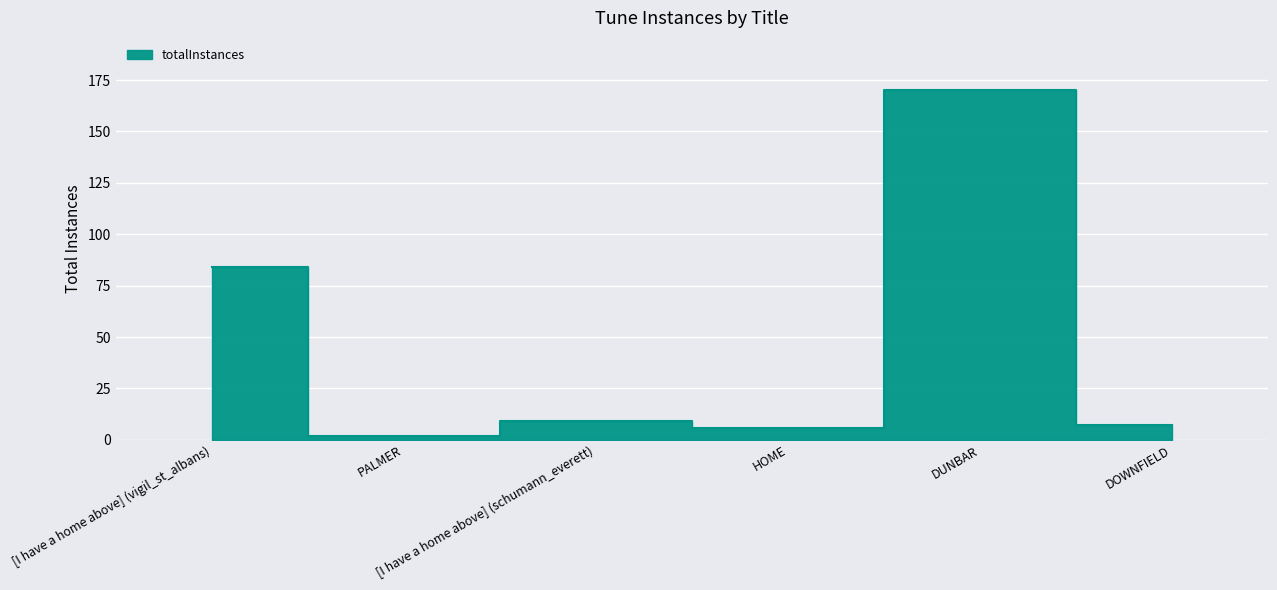

What is the difference between the values at [I have a home above] (schumann_everett) and HOME?

3